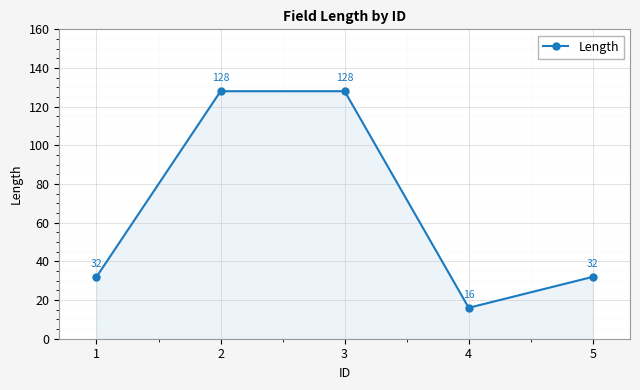

Is it true that the value at 1 is 32?

True